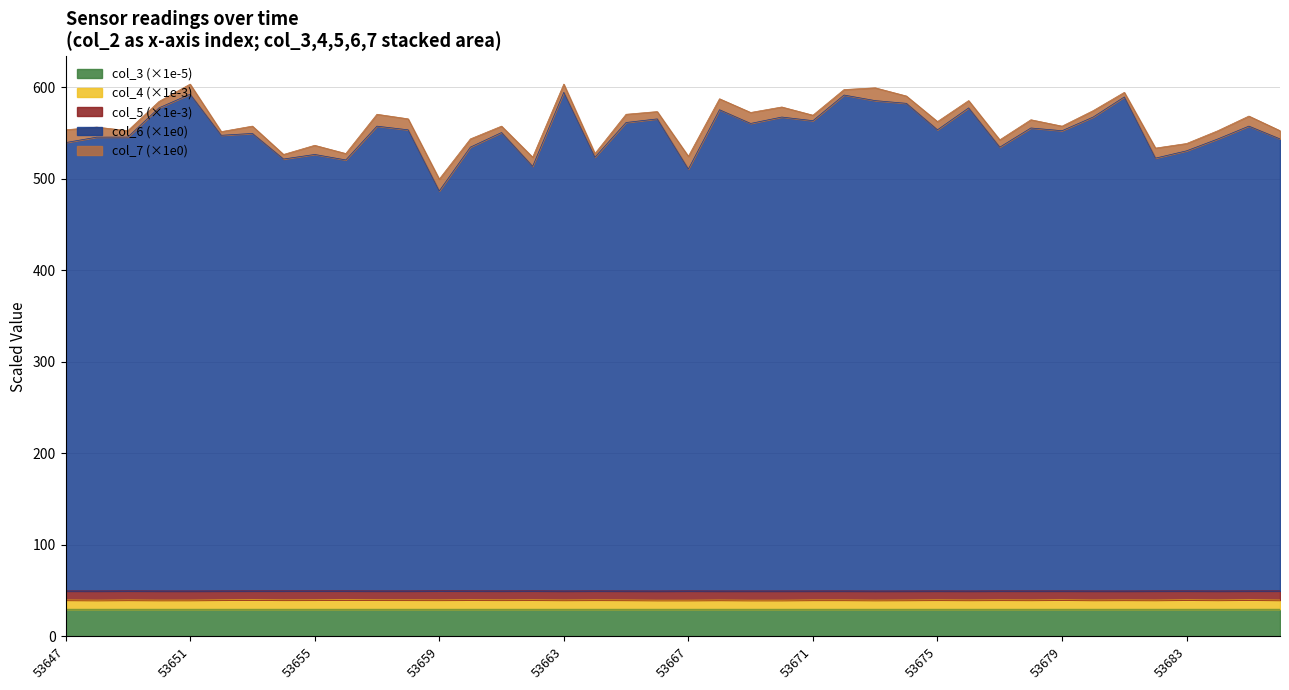

Read the col_4 value at 53656.

40.1